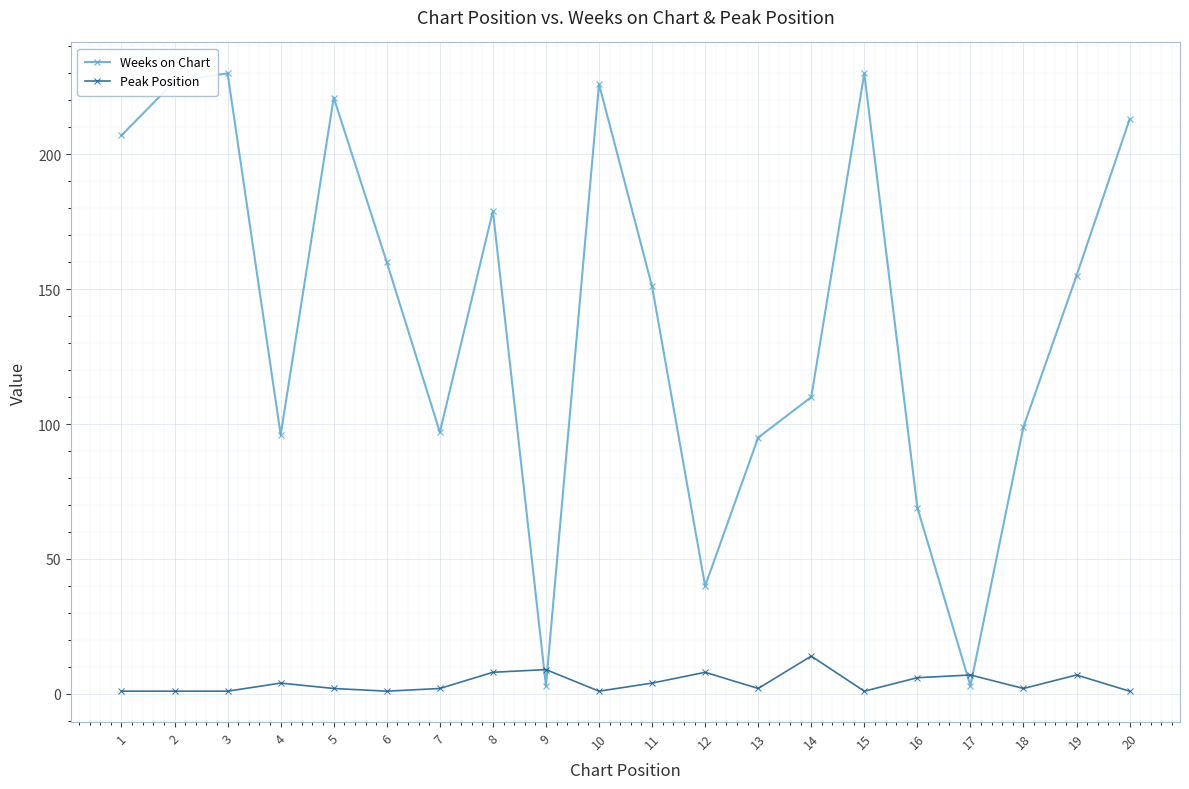

Is it true that Weeks on Chart equals 227 at 2?

True